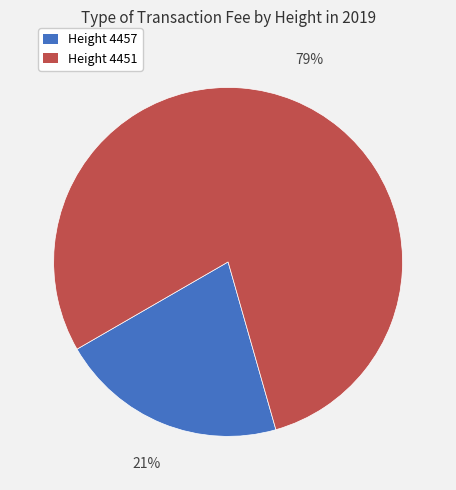

Which has a higher value, Height 4451 or Height 4457?

Height 4451